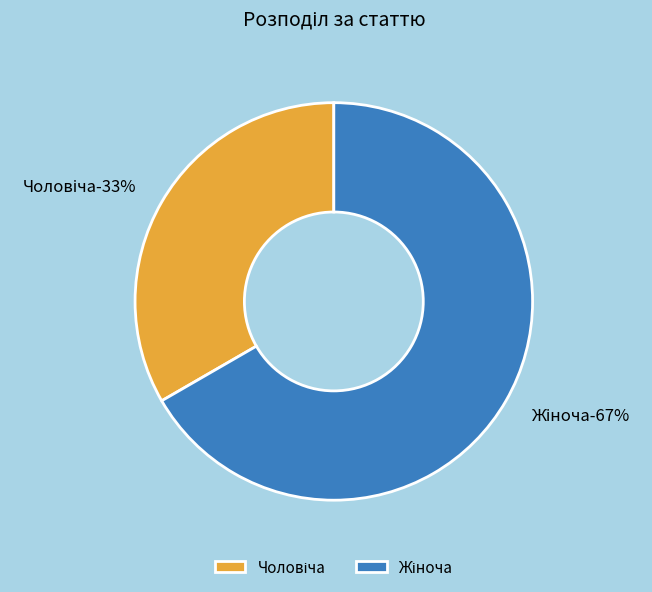

Which category has the smallest portion of the pie?

Чоловіча